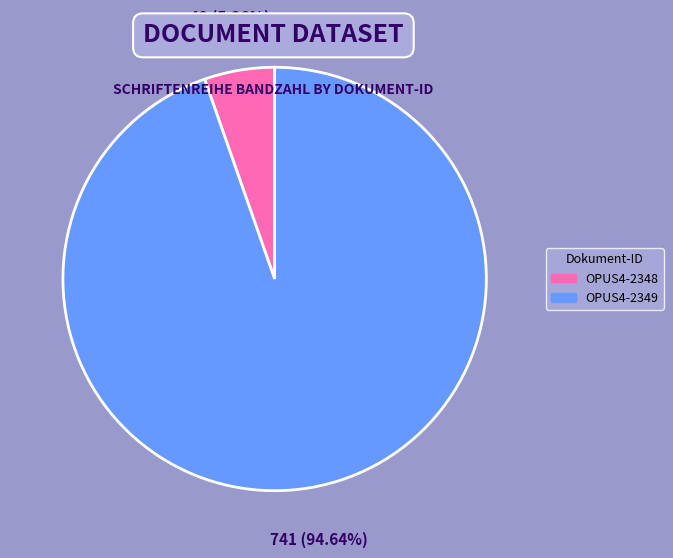

How many slices are in this pie chart?

2